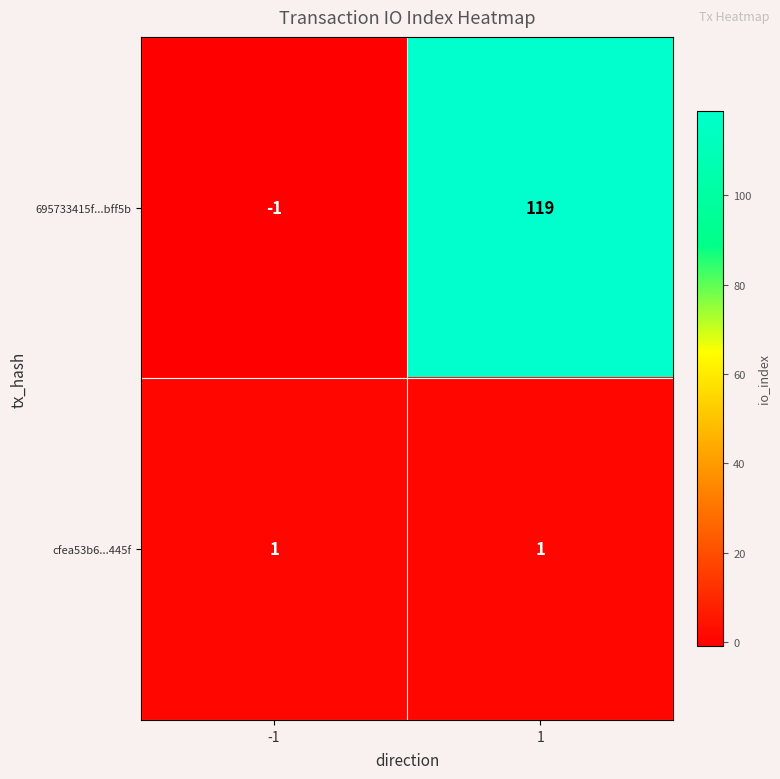

Which series changed the most between -1 and 1?

695733415f...bff5b